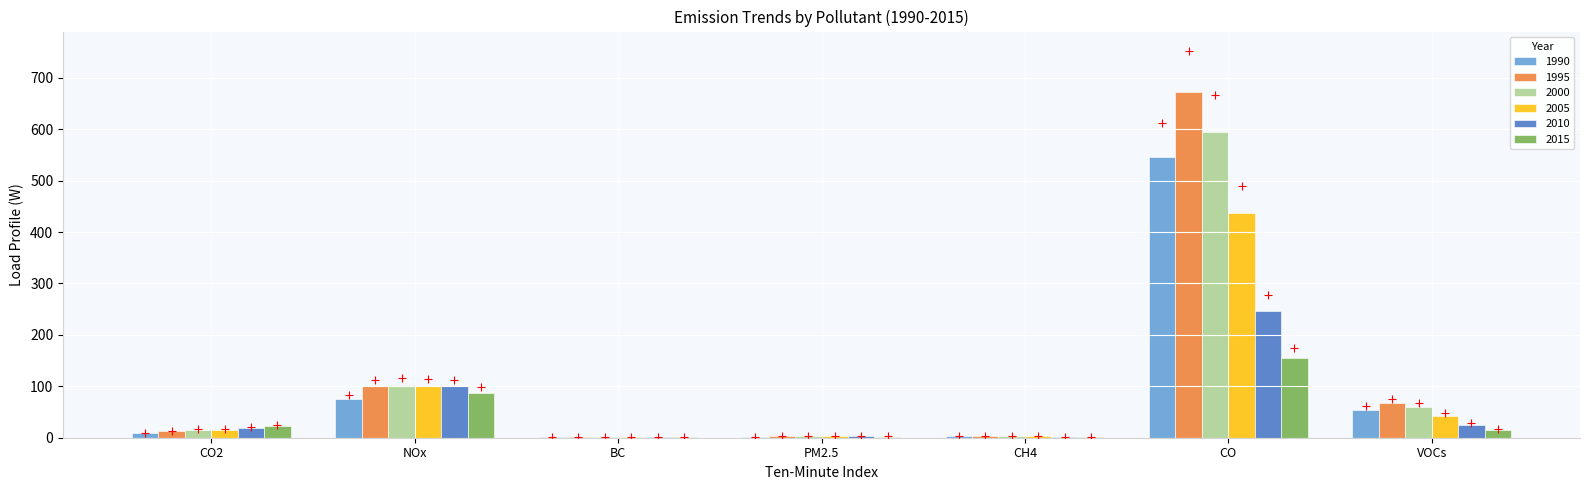

What is the total value across all series at CO2?

91.8